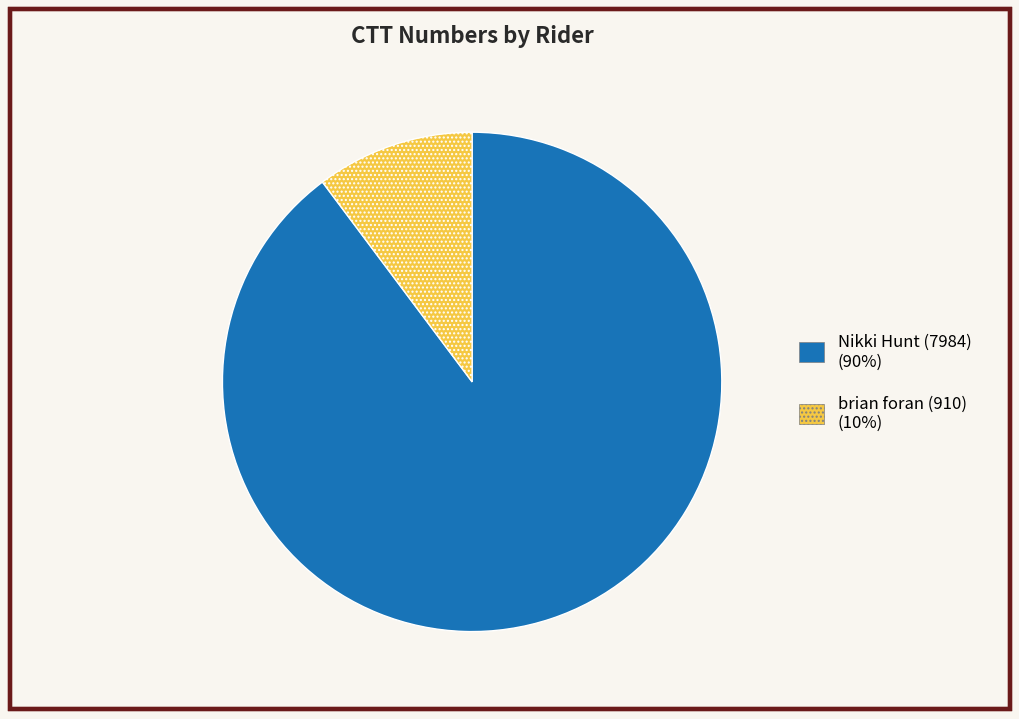

What is the ratio of the value at Nikki Hunt (7984) to the value at brian foran (910)?

8.8